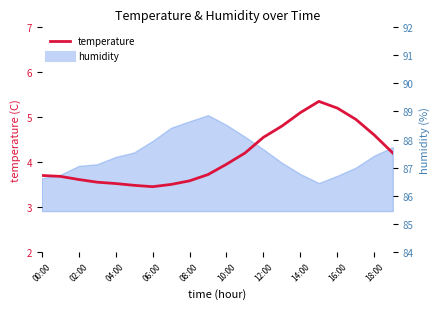

What is the sum of all values?

82.7